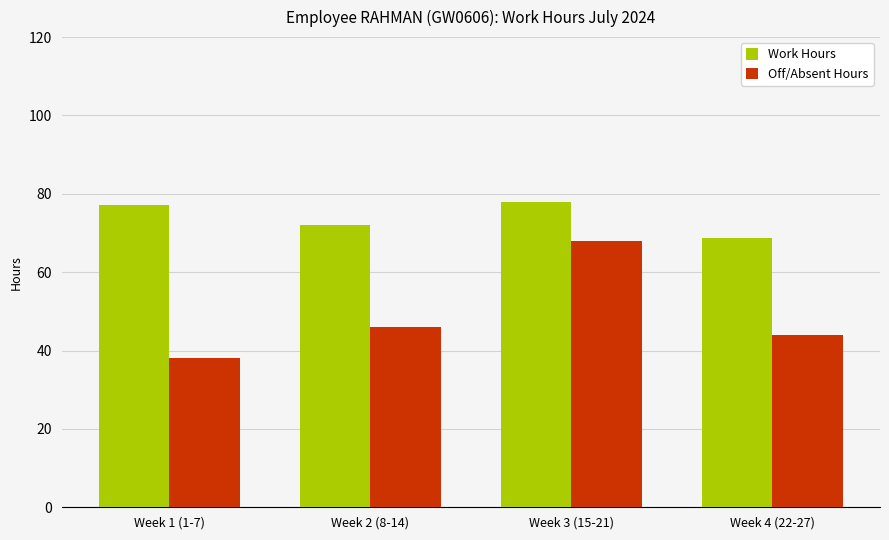

What is the label of the 4th bar from the right?

Week 1 (1-7)